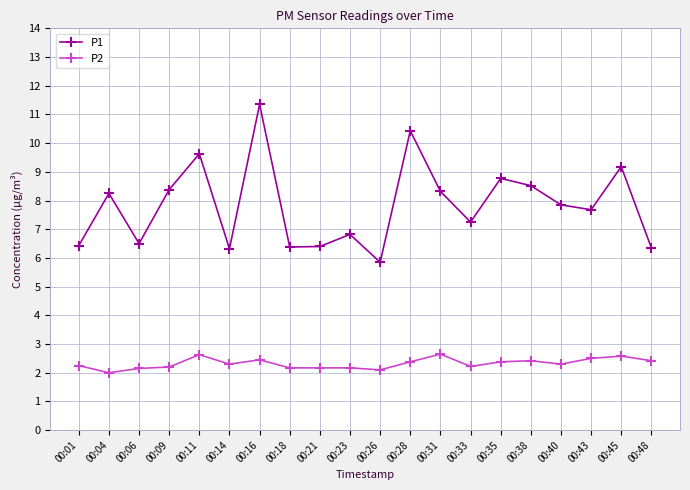

True or false: P1 has more than 2 interior local peaks.

True